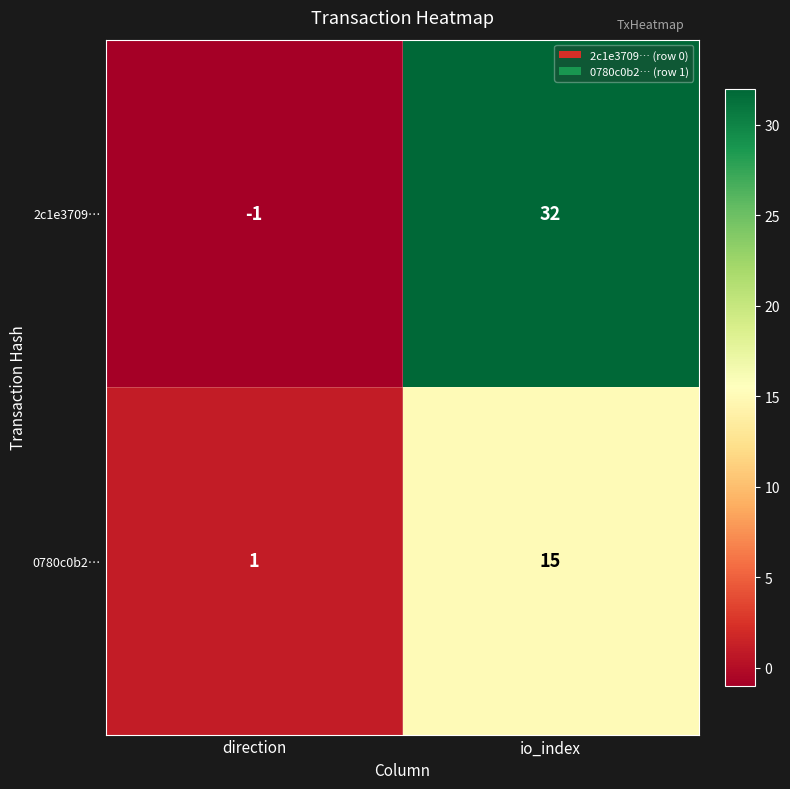

What is the spread (max minus min) of values at direction?

2